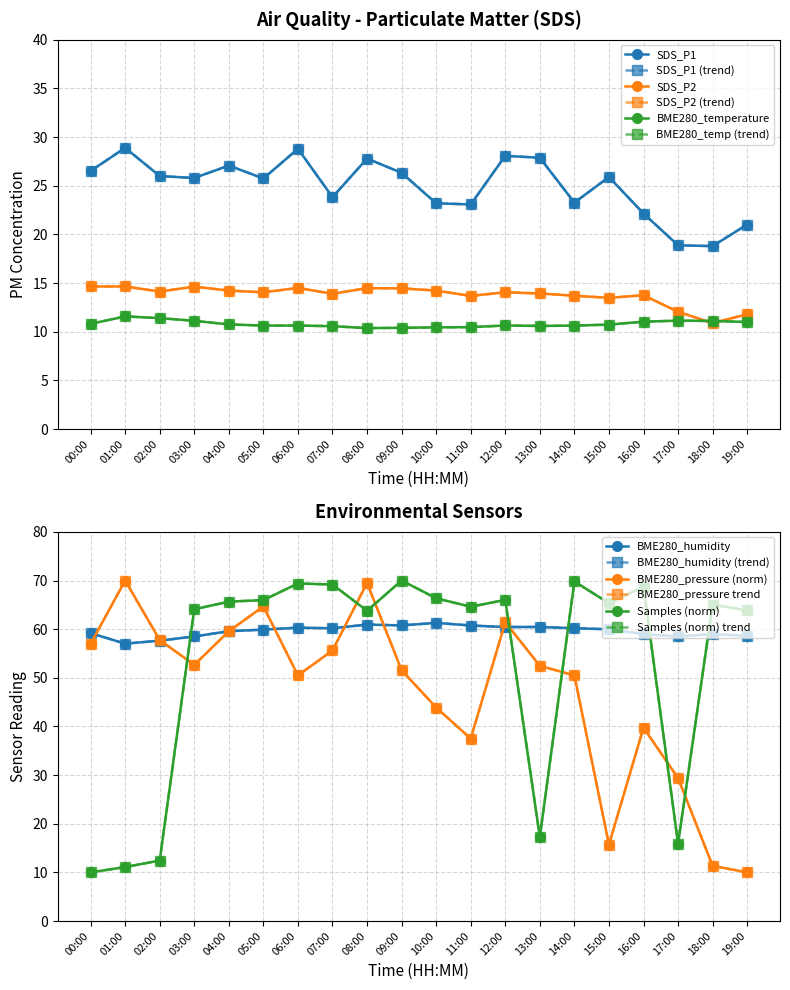

What is the smallest value displayed?

10.0